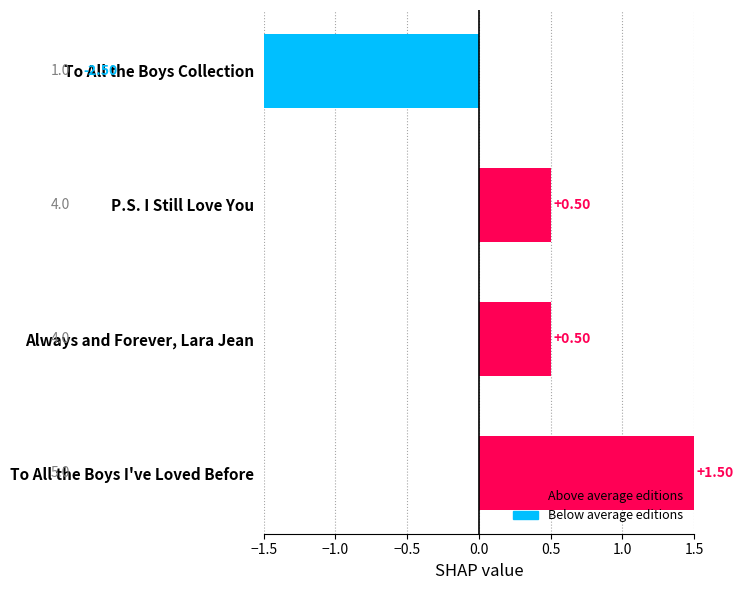

The chart shows a value of 0.9 at To All the Boys I've Loved Before. True or false?

False